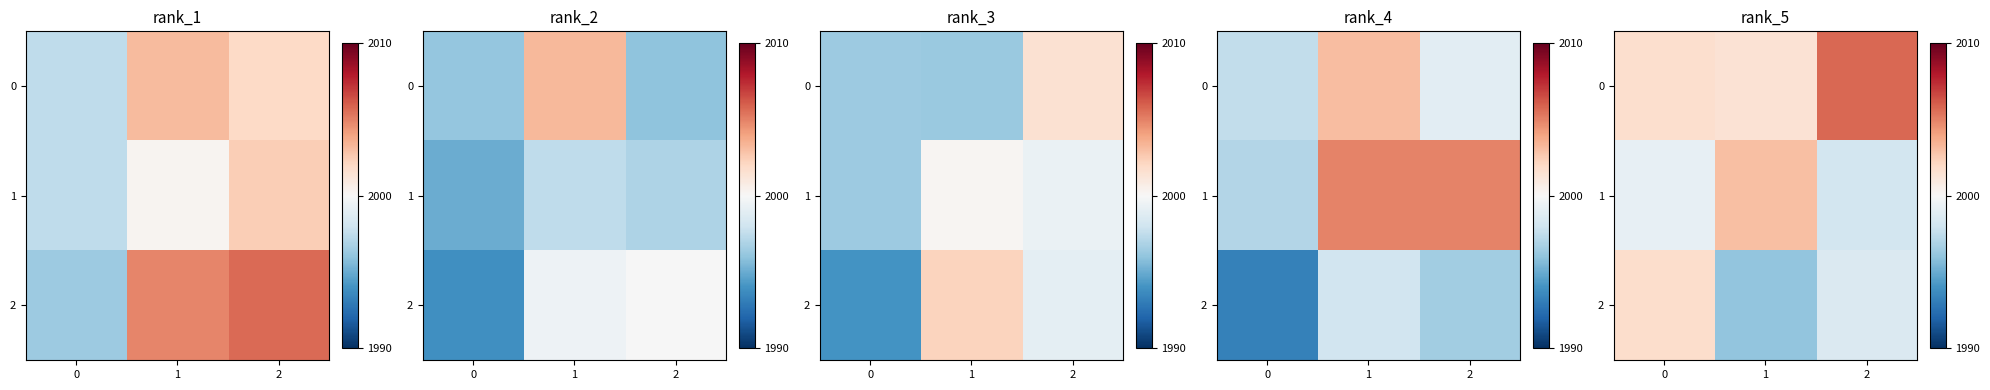

What value does the row_2 series have at 0?

2001.8